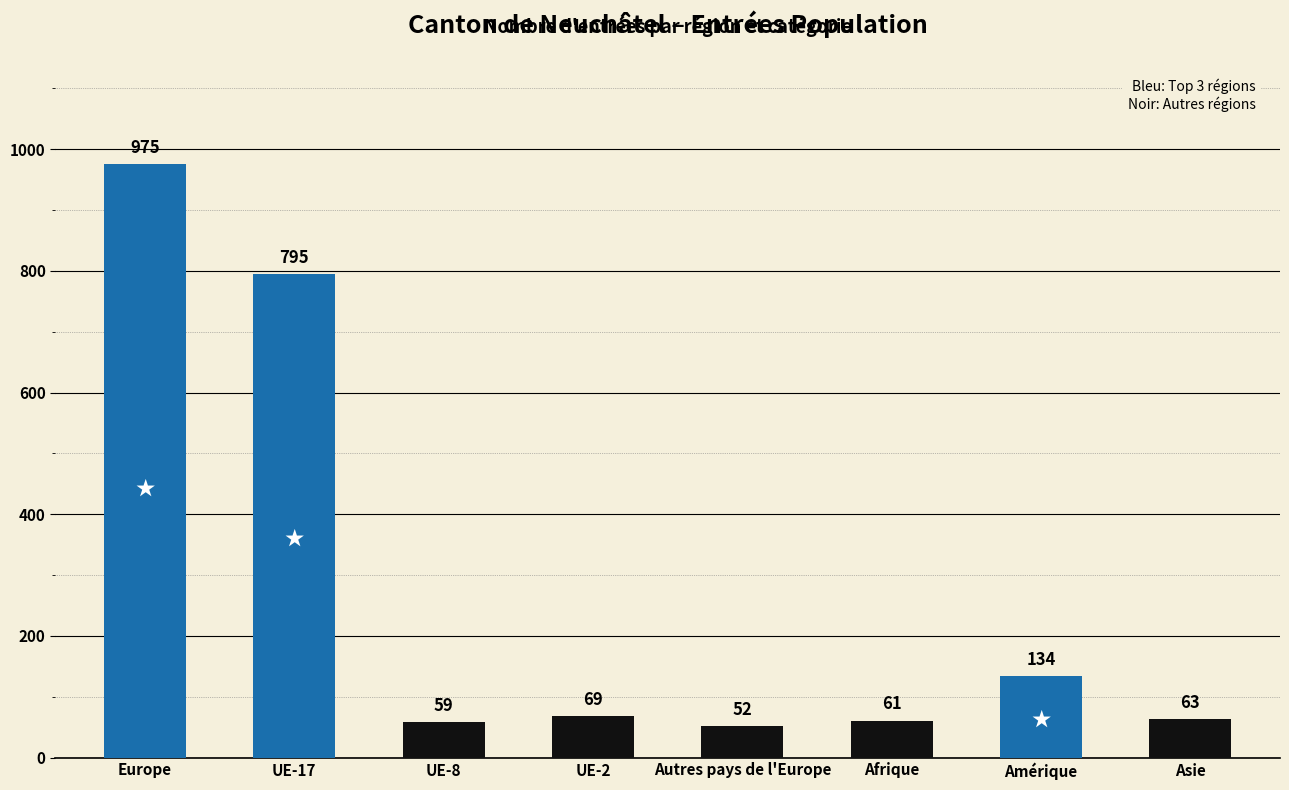

What is the difference between the values at UE-8 and Autres pays de l'Europe?

7